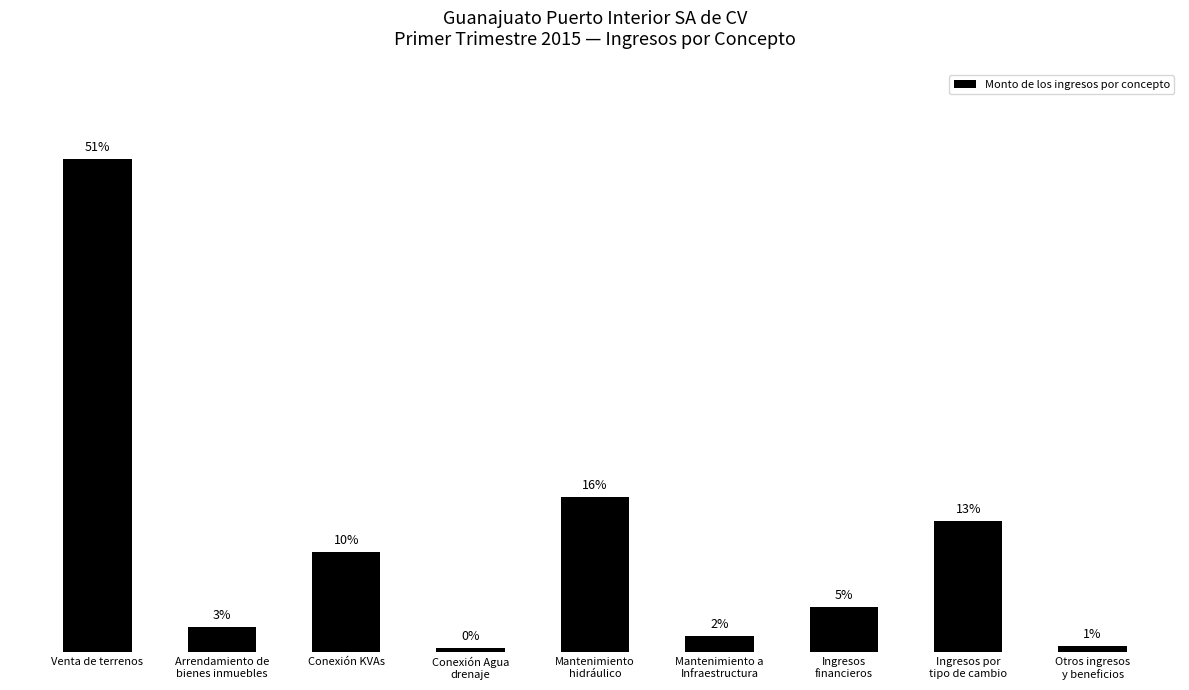

Reading left to right, list all the values displayed in this chart.

28302036.1	1444740.1	5757622.0	252584.6	8886793.8	911979.2	2574610.1	7512955.3	342048.7